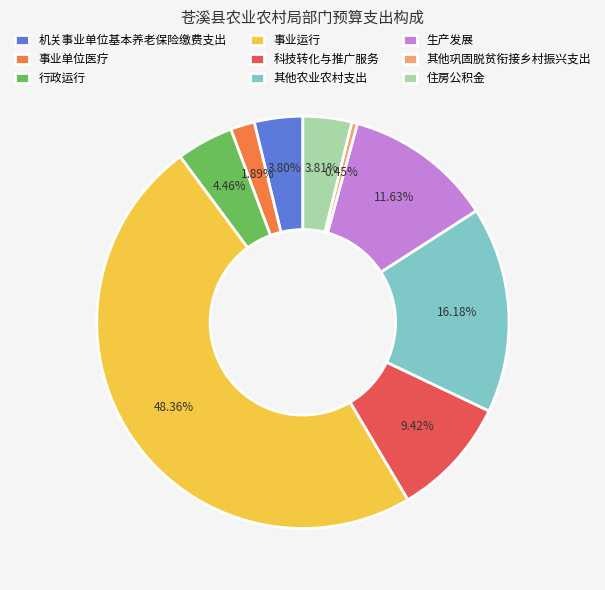

Does 科技转化与推广服务 account for over 50% of the chart?

No